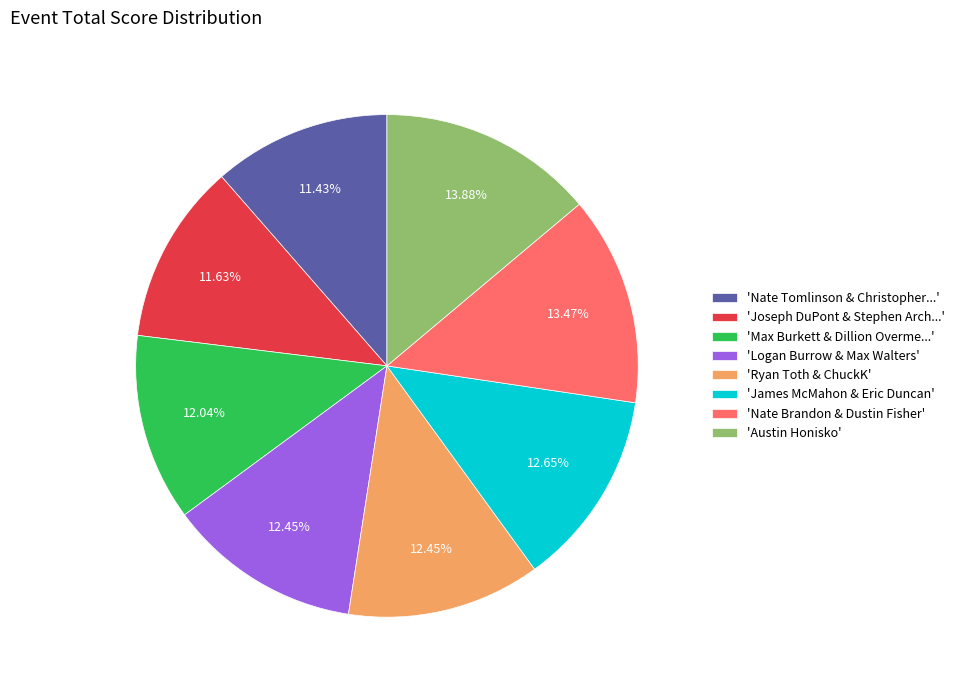

Combined, do 'Max Burkett & Dillion Overme...' and 'Joseph DuPont & Stephen Arch...' account for over 50%?

No